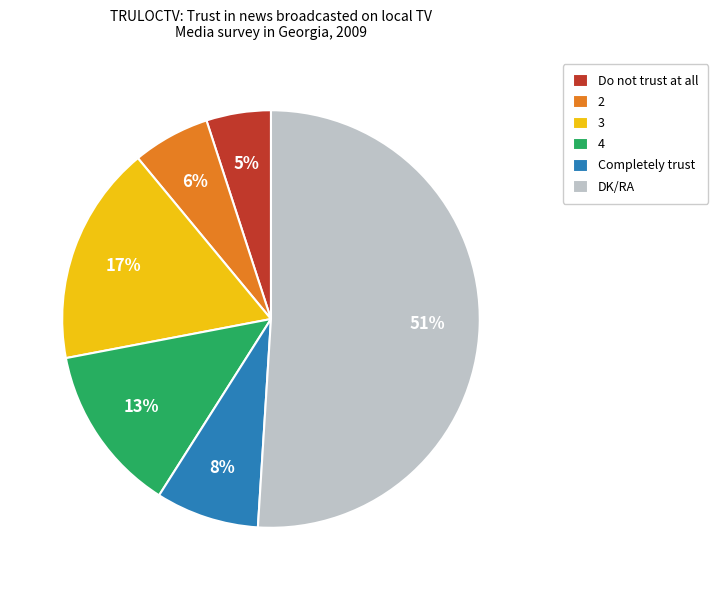

How many slices are in this pie chart?

6